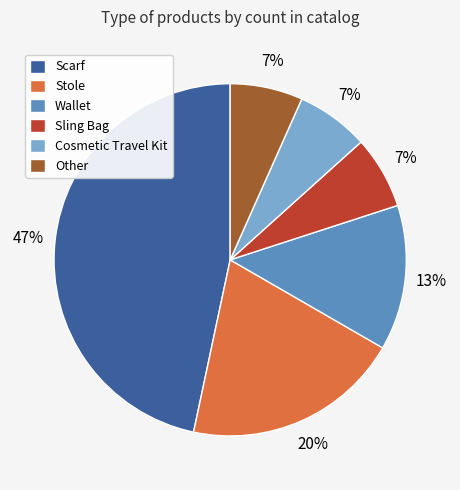

To the nearest percent, what percentage of the pie is Other?

7%